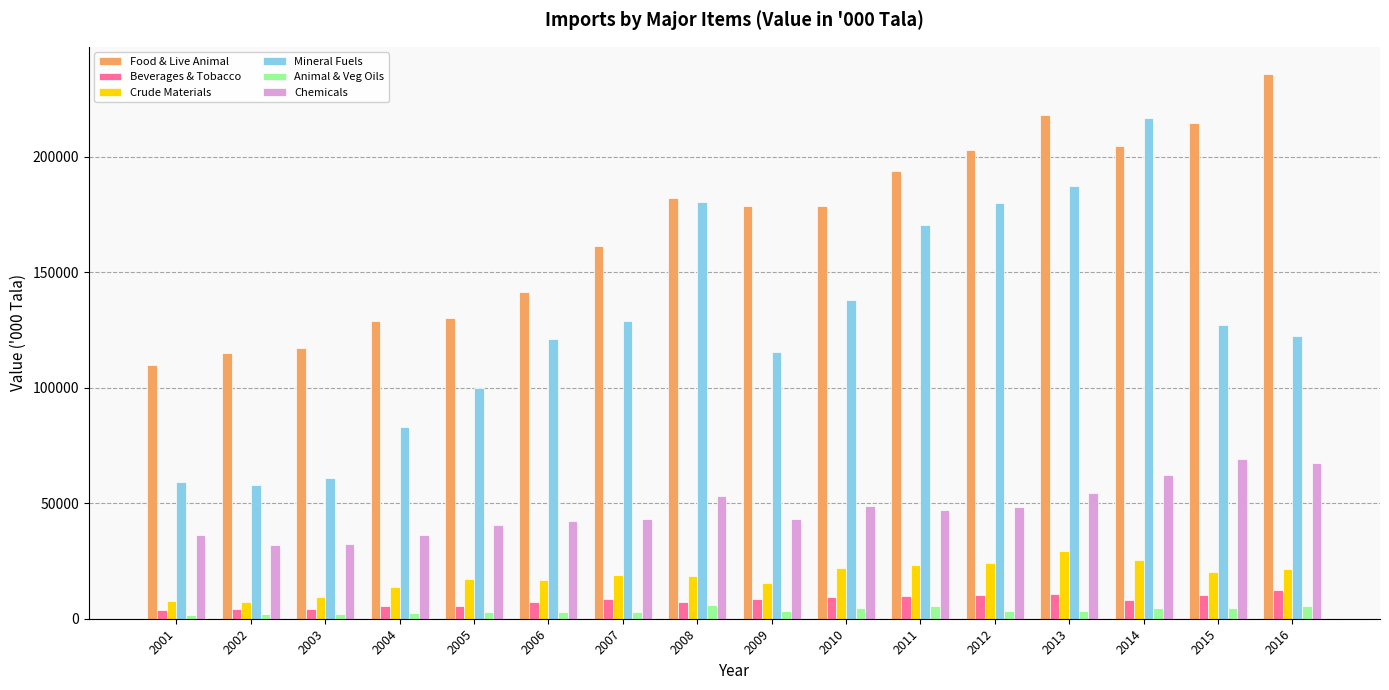

What is the average value of the Mineral Fuels series?

127964.0